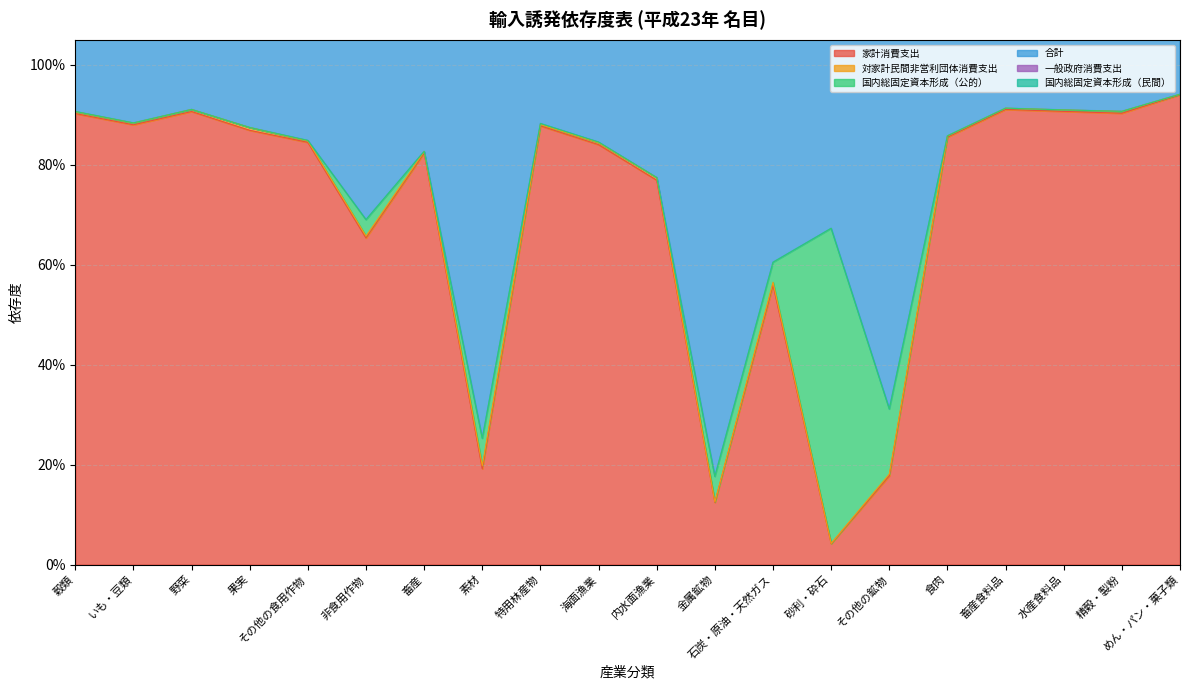

What is the difference between the maximum and minimum values in the 一般政府消費支出 series?

0.1